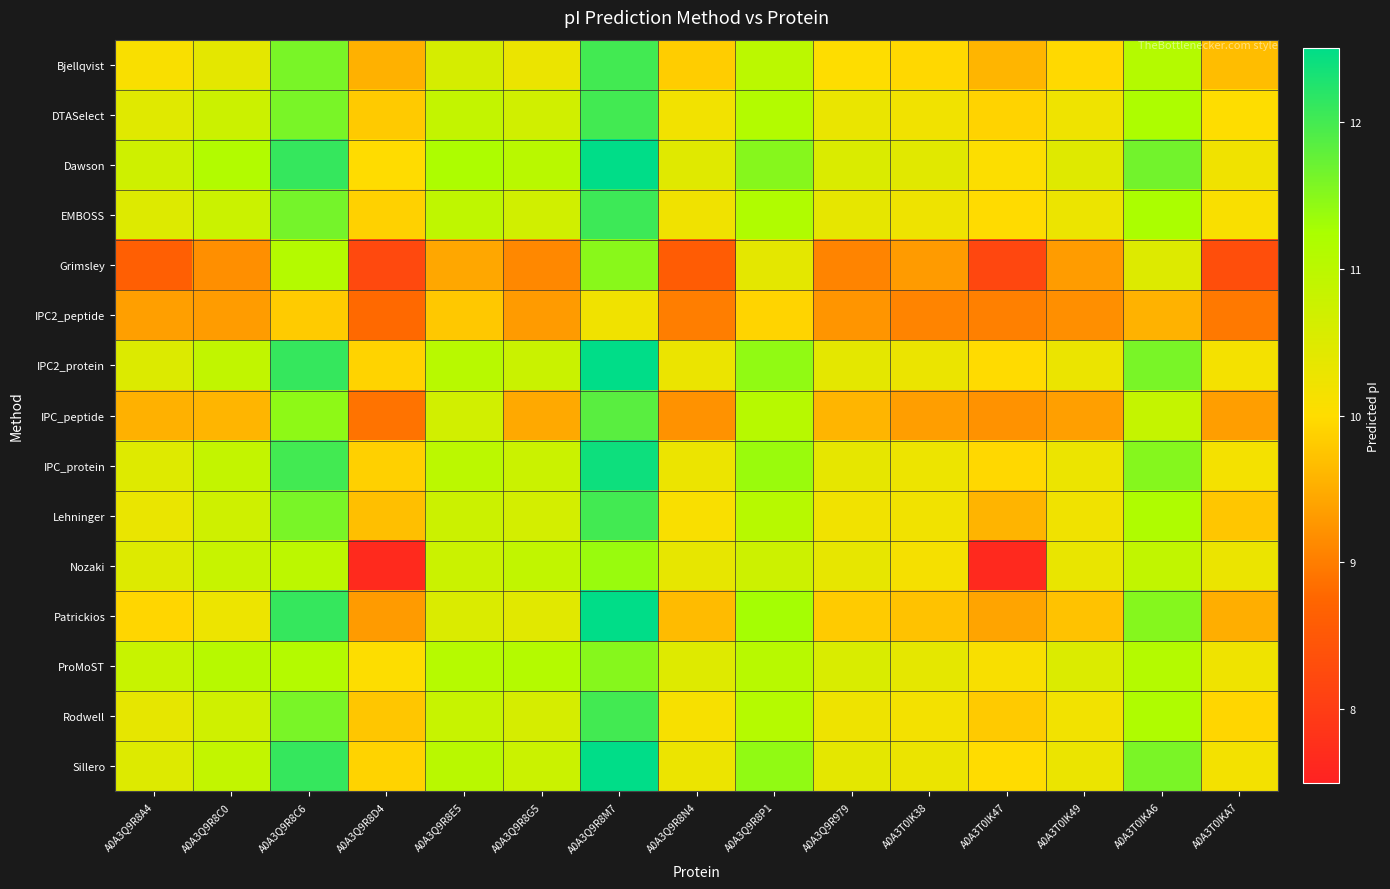

At which category is the sum across all series the highest?

A0A3Q9R8M7